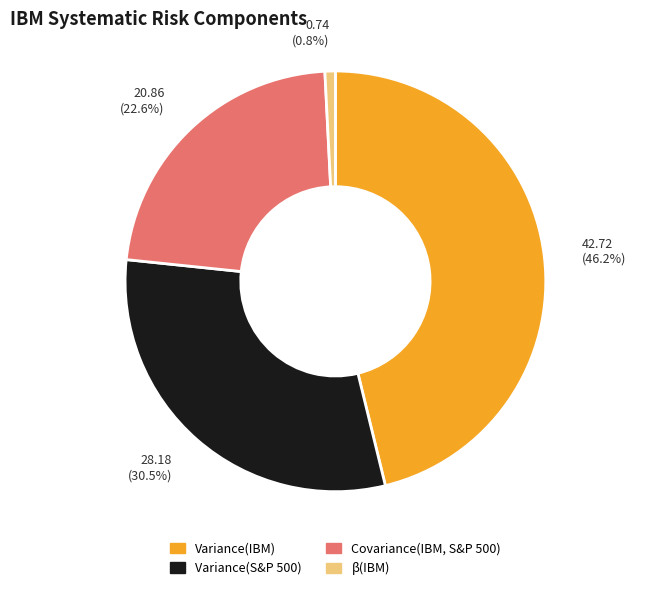

Is it true that β(IBM) is 15% of the pie?

False